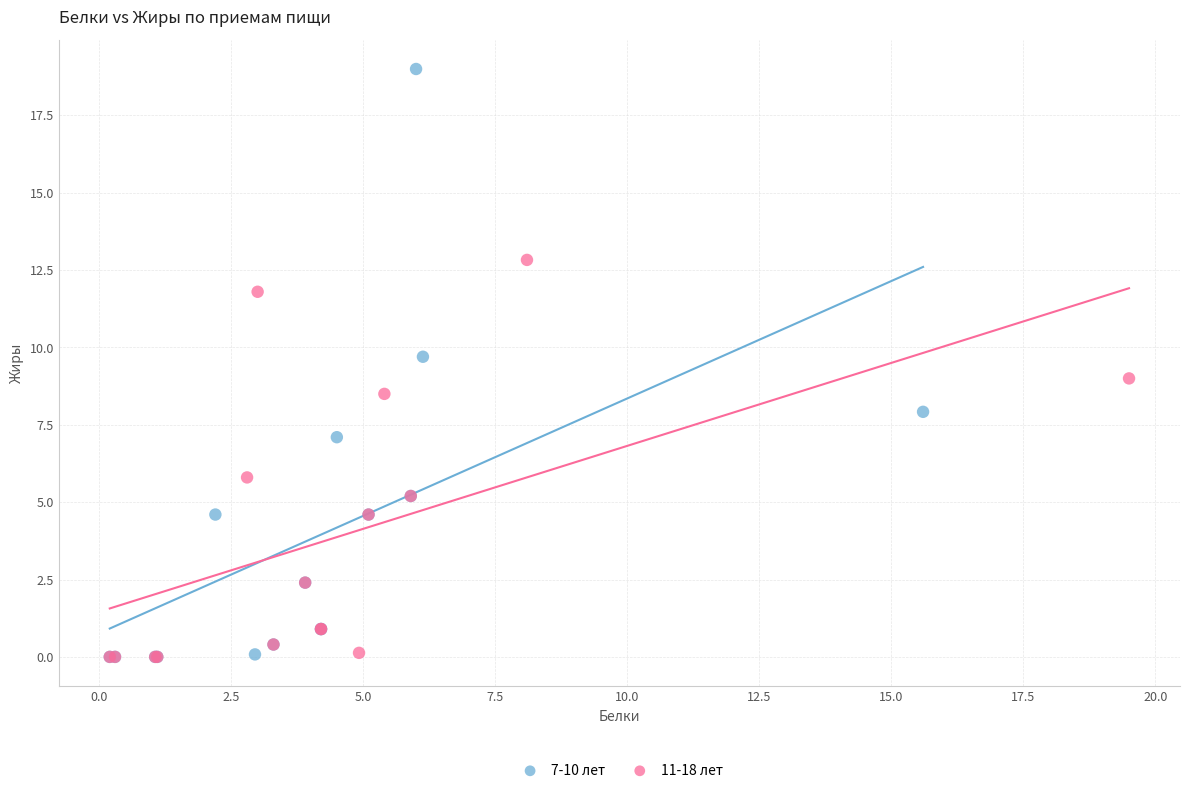

What are all the series names shown in the legend?

7-10 лет, 11-18 лет